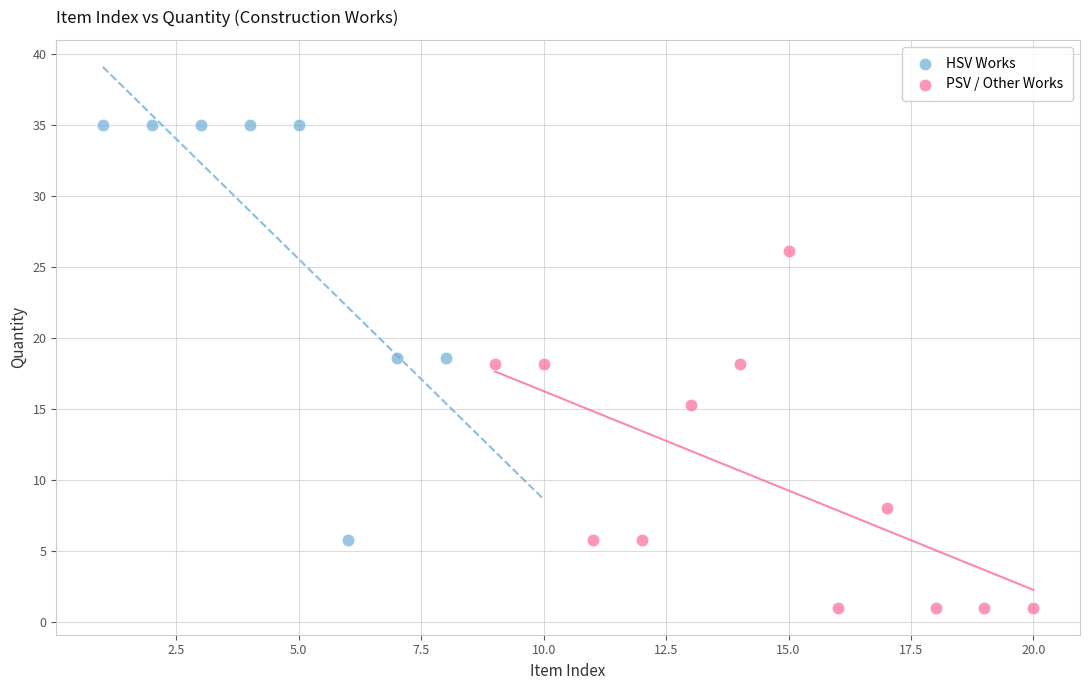

Which series contains the lowest Y value?

PSV / Other Works